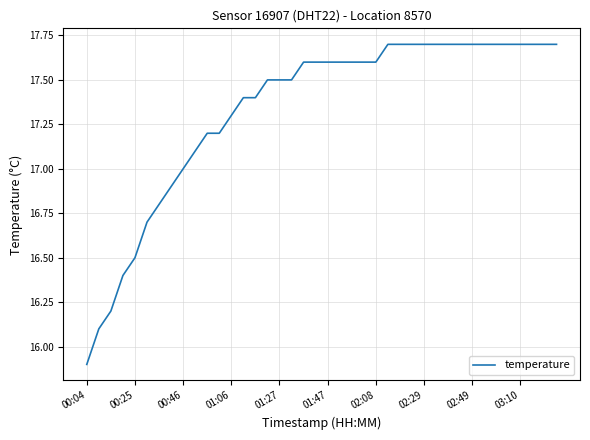

How many lines are shown in the chart?

1